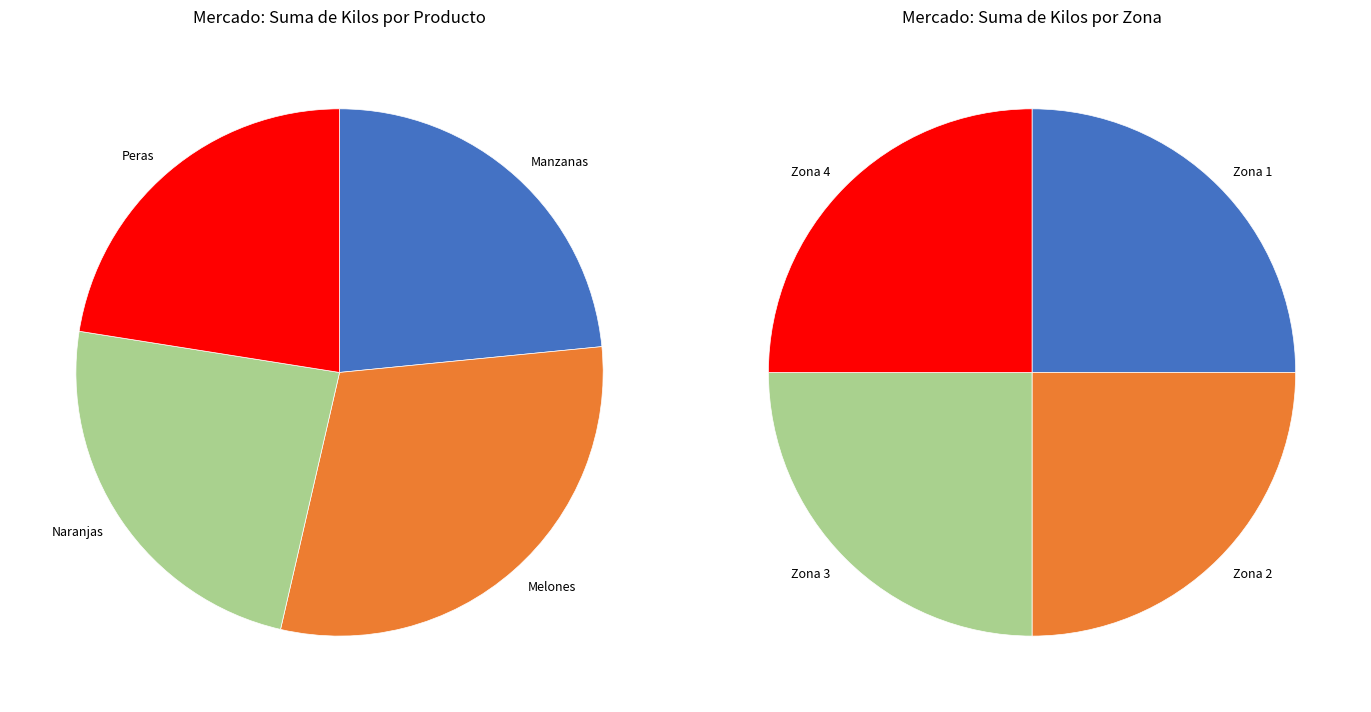

Count the number of slices in the pie.

4